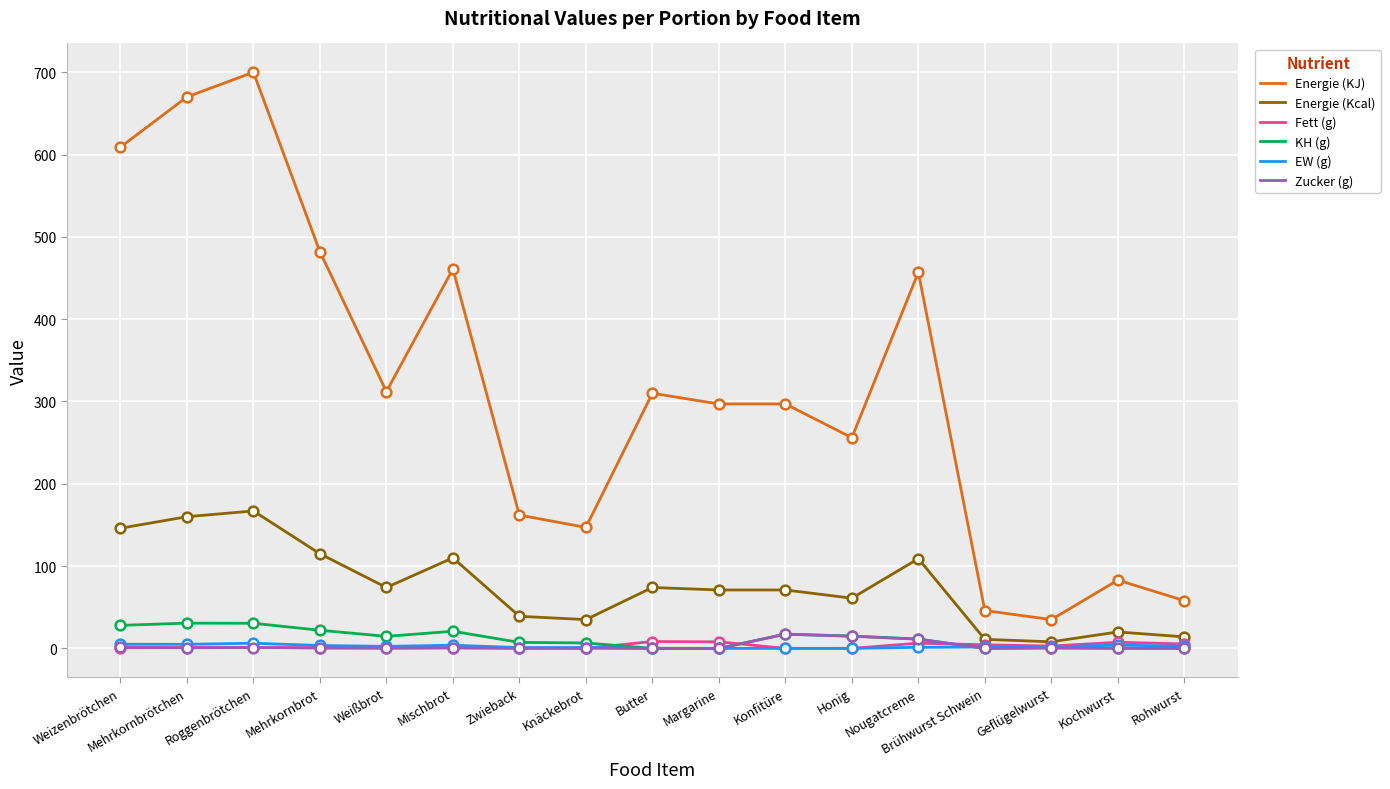

True or false: KH (g) and Energie (KJ) cross at least once.

False